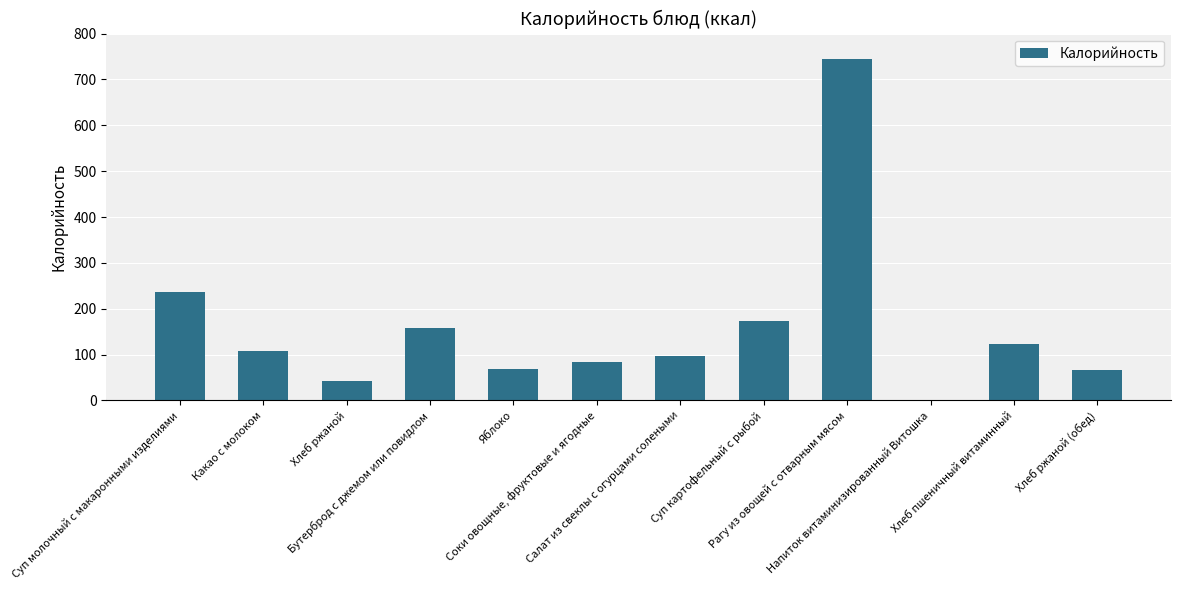

What is the sum of all values?

1898